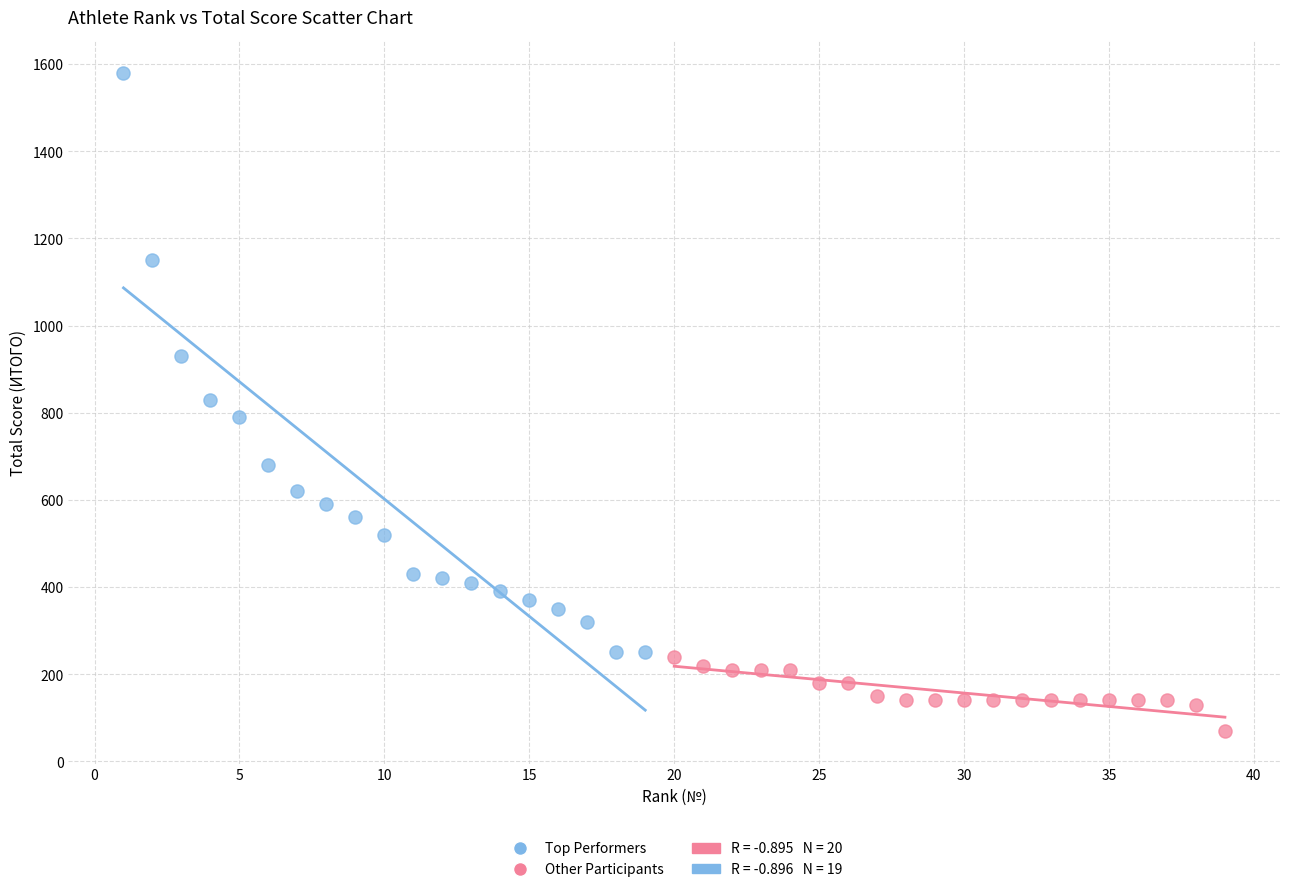

Which series has the widest spread of Y values?

Top Performers